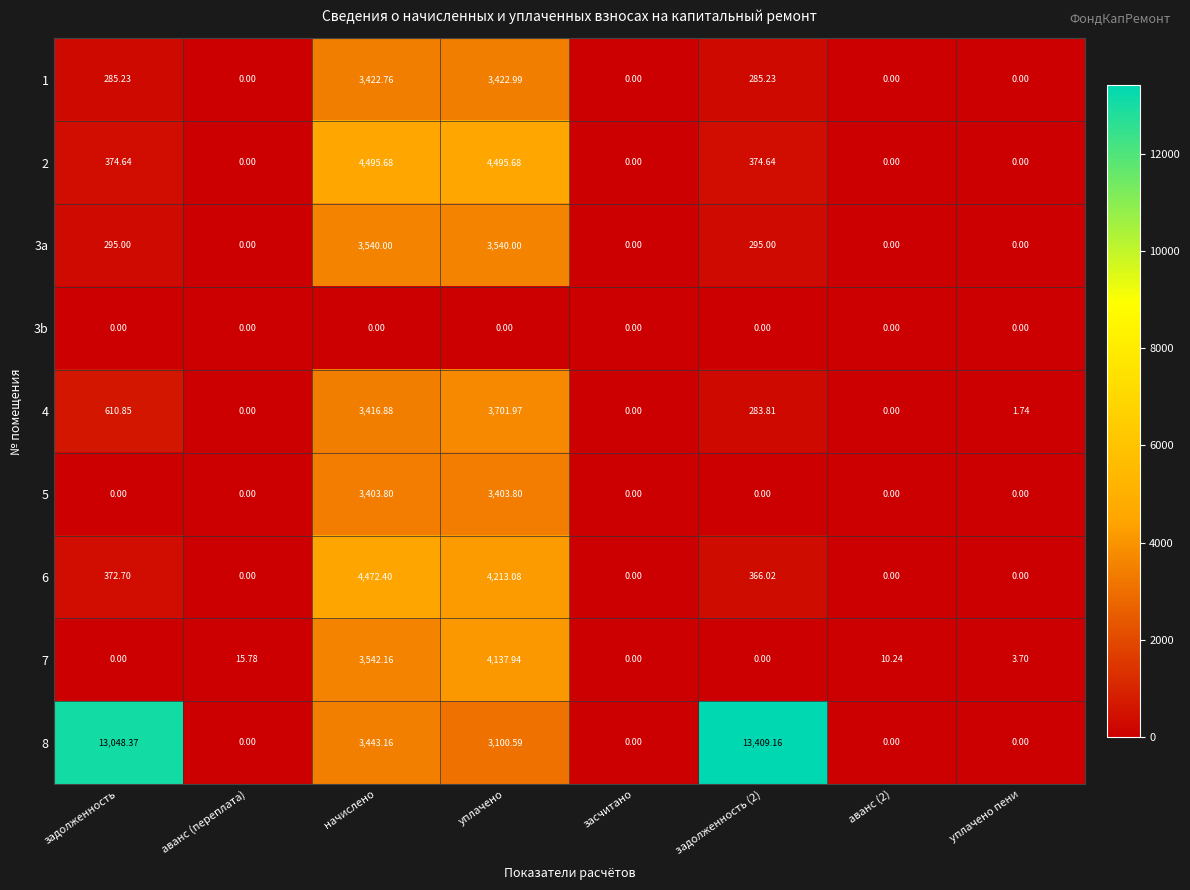

Which series changed the most between задолженность (2) and аванс (2)?

8